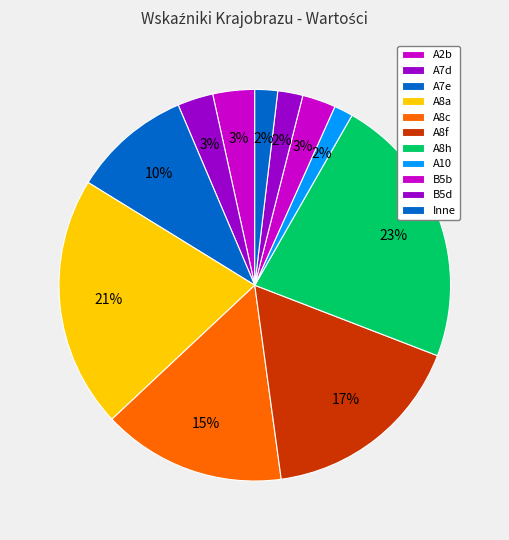

Count the number of slices in the pie.

11